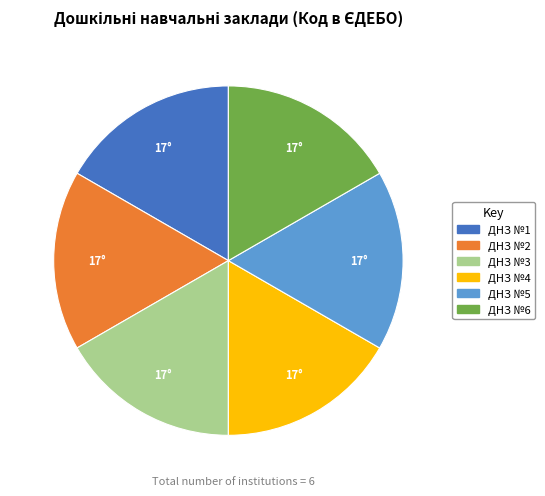

True or false: ДНЗ №4 accounts for 17% of the total.

True